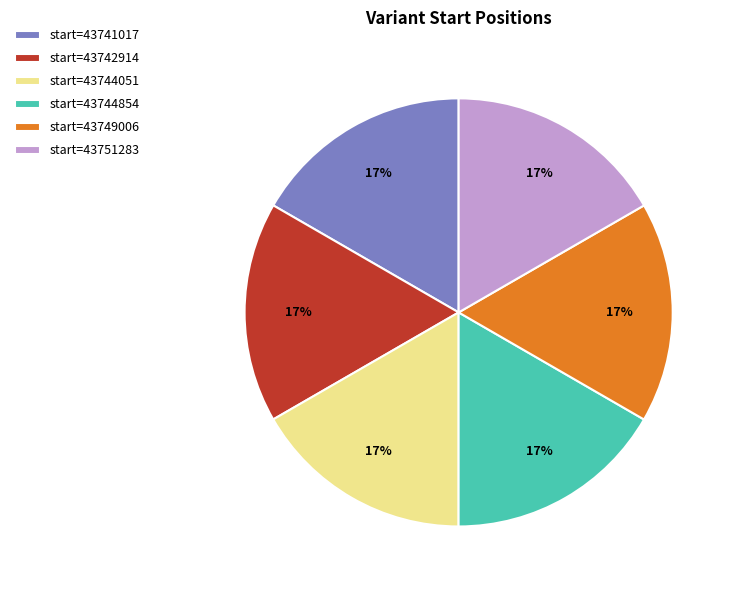

Is the sum of start=43744051 and start=43749006 greater than half?

No